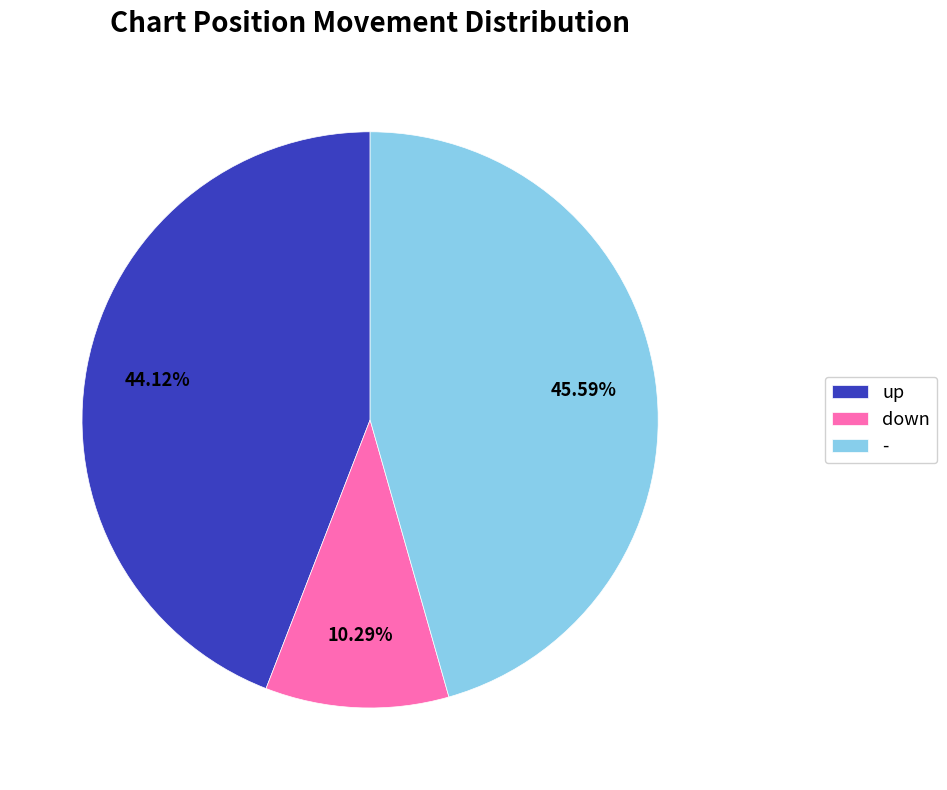

True or false: - accounts for 46% of the total.

True